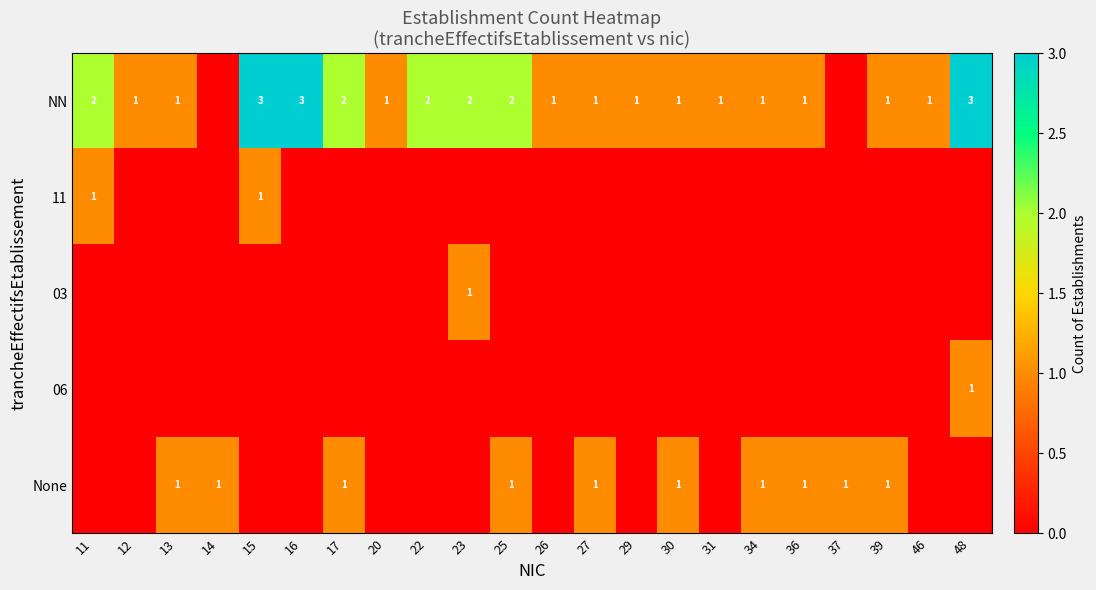

Is it true that None equals 1 at 34?

True